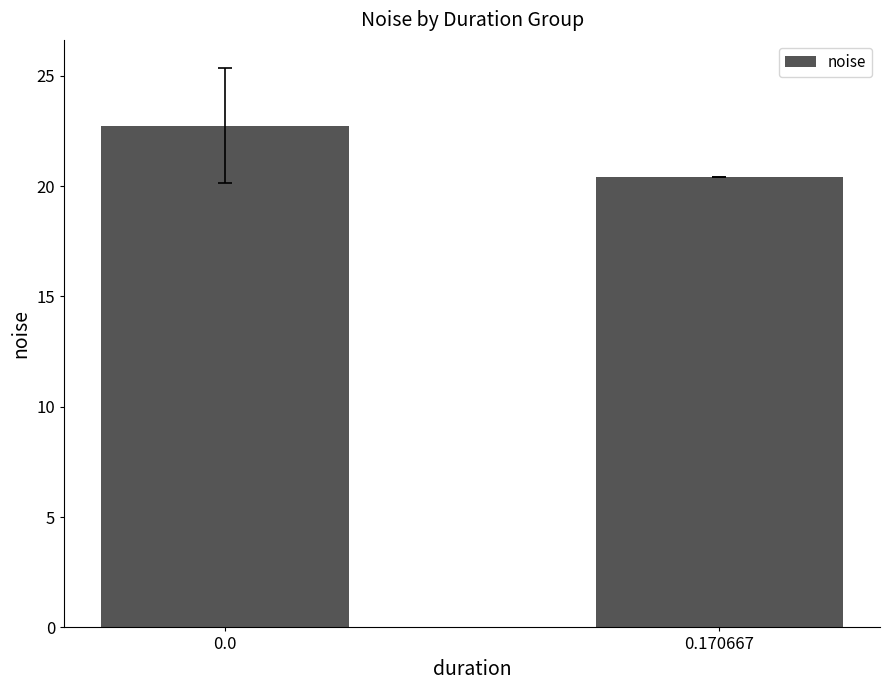

How many series are shown in this chart?

1